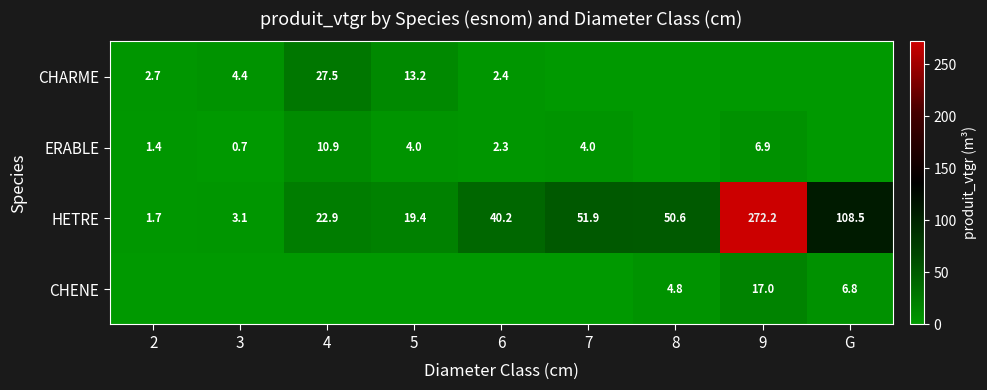

What is the maximum value for CHARME?

27.5